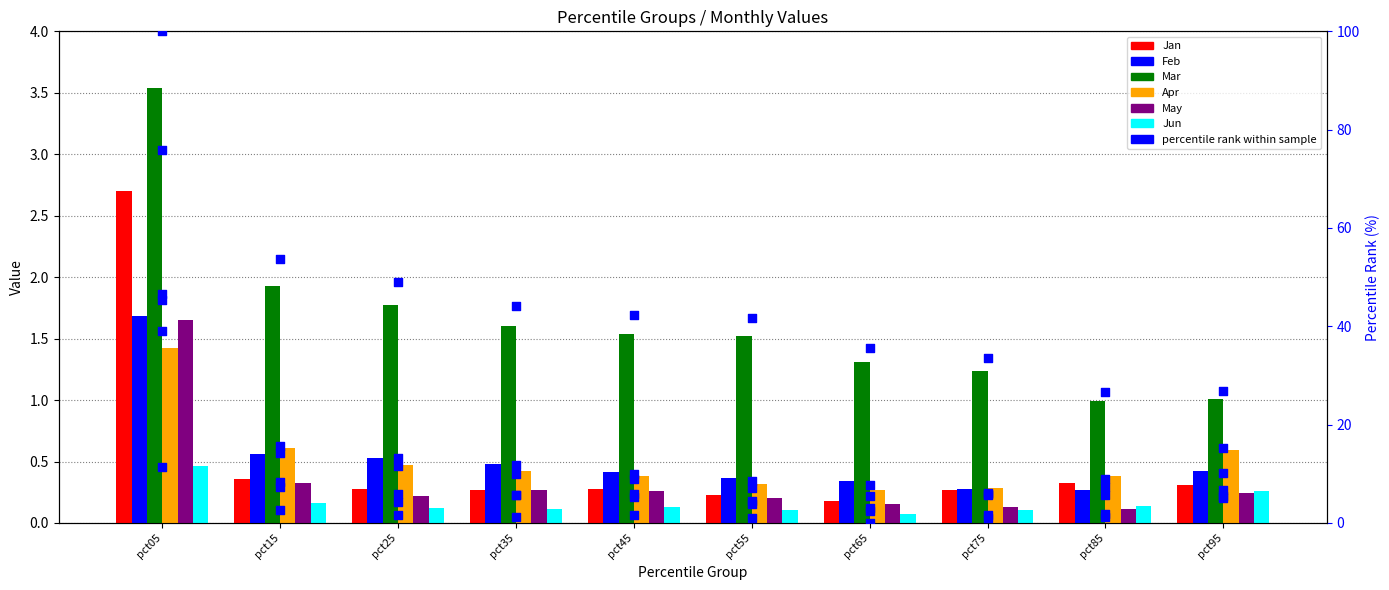

Which series contains the highest Y value?

Mar